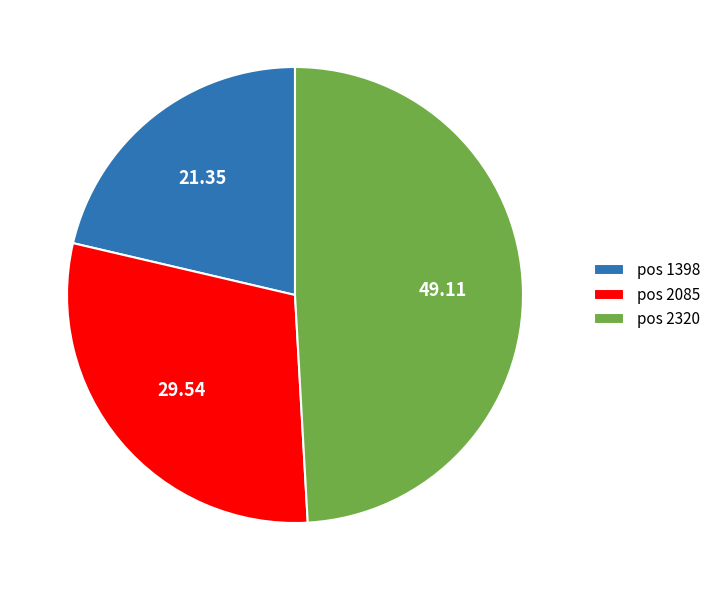

Does pos 1398 account for over 50% of the chart?

No